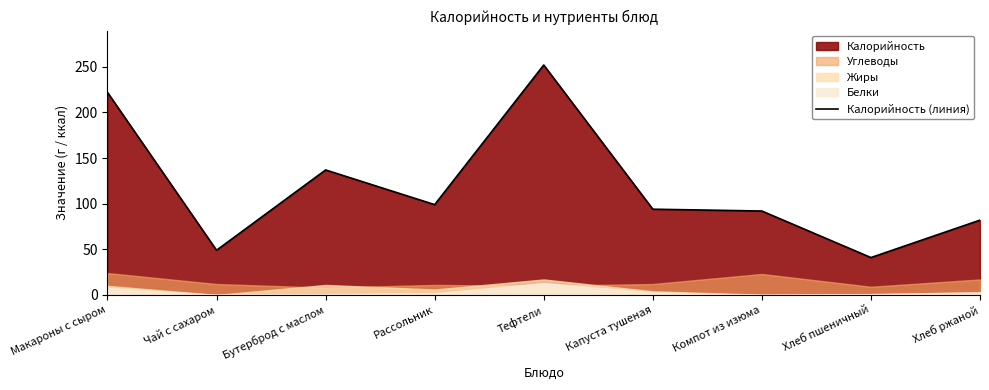

What is the sum of the values at Хлеб ржаной and Хлеб пшеничный?

123